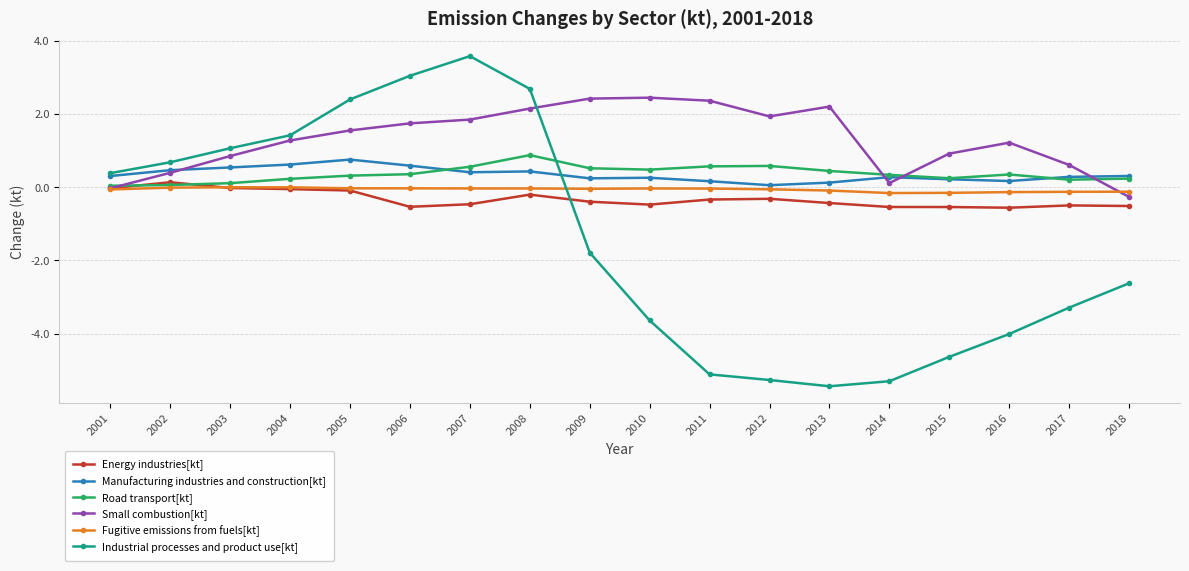

Which label corresponds to the smallest value in the chart?

2013